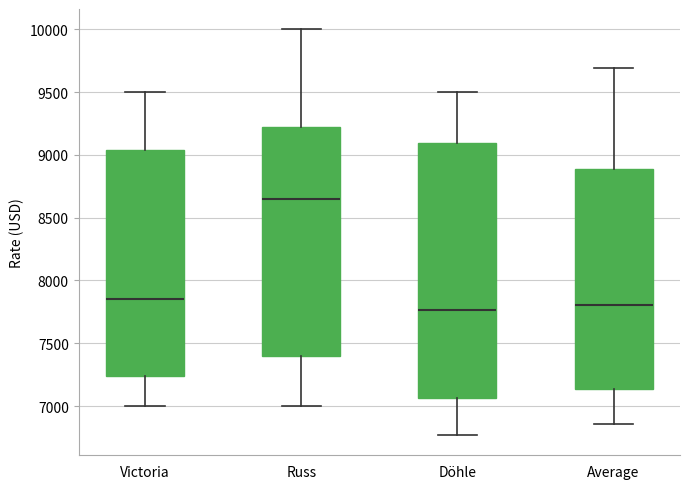

Reading left to right, read every box against the y-axis: the position of its median line, the range the box covers, and the ends of its whiskers. The values are not printed on the chart, so give them approximately, as read against the axis.

Victoria: median 7850, box 7250 to 9050, whiskers 7000 to 9500
Russ: median 8650, box 7400 to 9250, whiskers 7000 to 10000
Döhle: median 7750, box 7050 to 9100, whiskers 6750 to 9500
Average: median 7800, box 7150 to 8900, whiskers 6850 to 9700